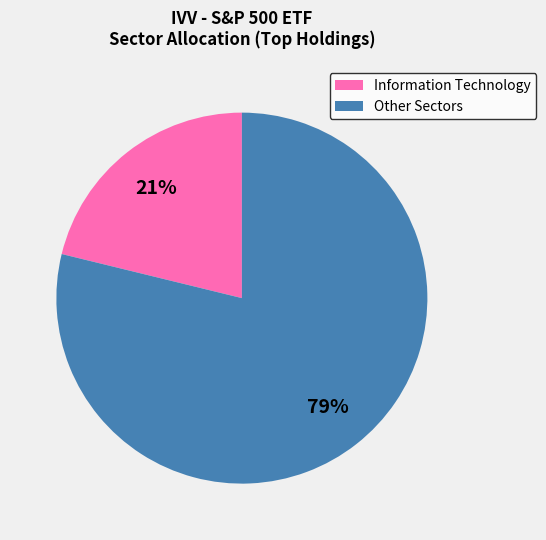

To the nearest percent, what is the difference between the largest and smallest slice percentages?

58%